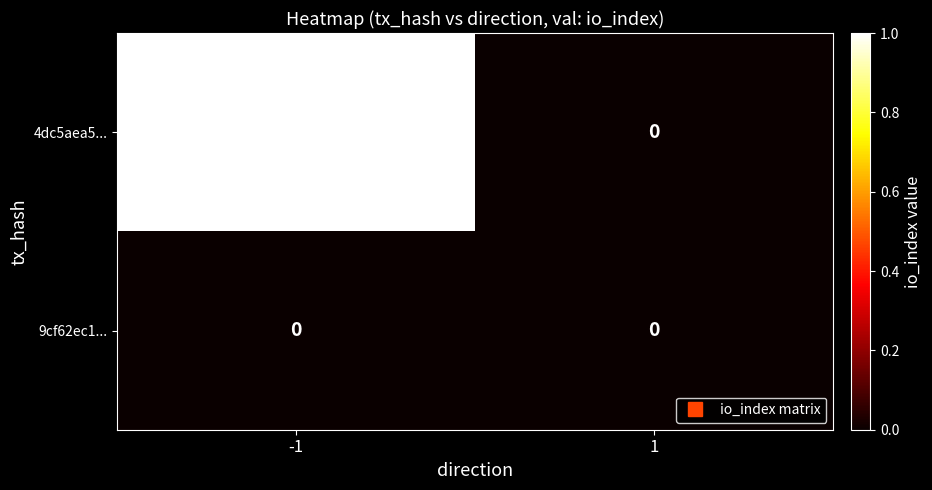

Rank the series by their maximum value, from lowest to highest.

9cf62ec1..., 4dc5aea5...